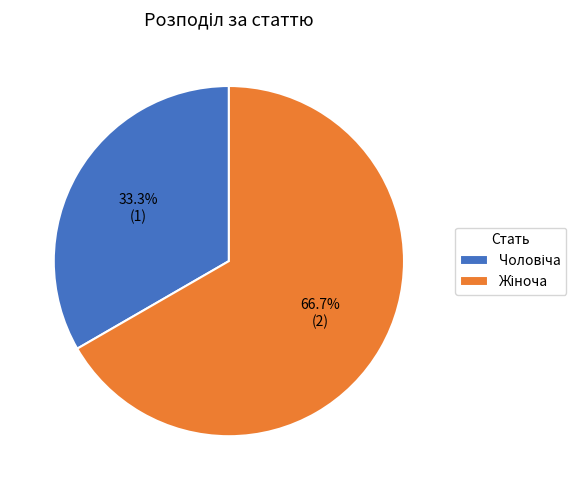

What is the largest slice in the pie chart?

Жіноча